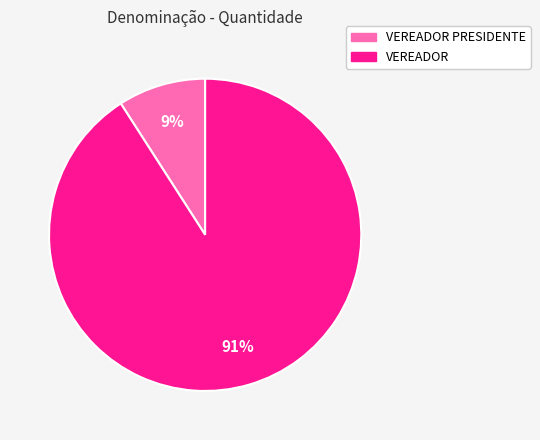

To the nearest percent, what is the average slice percentage?

50%